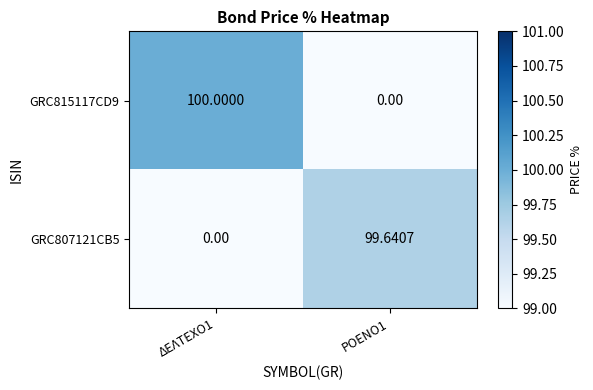

Is the value of GRC815117CD9 at ΔΕΛΤΕΧΟ1 greater than the value of GRC807121CB5 at ΡΟΕΝΟ1?

Yes